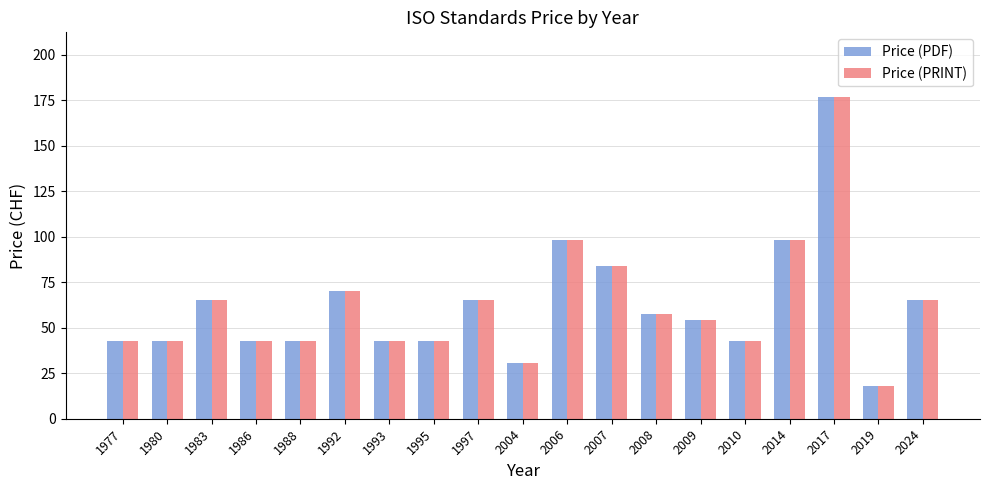

What is the smallest value displayed?

18.0